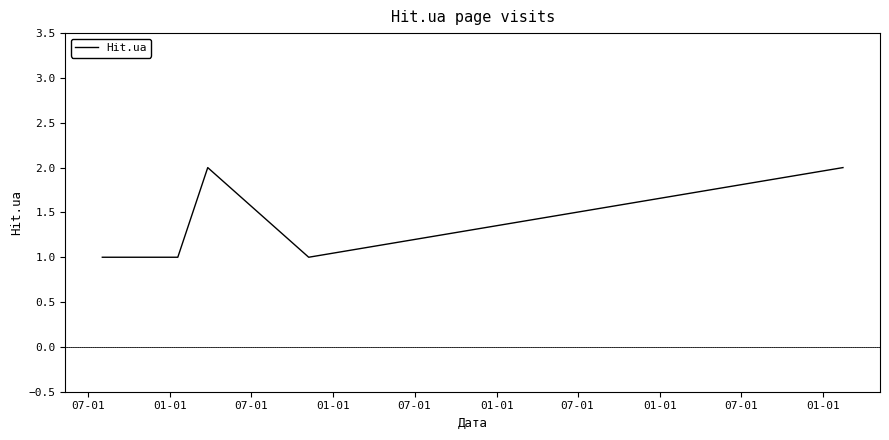

What is the minimum value shown in the chart?

1